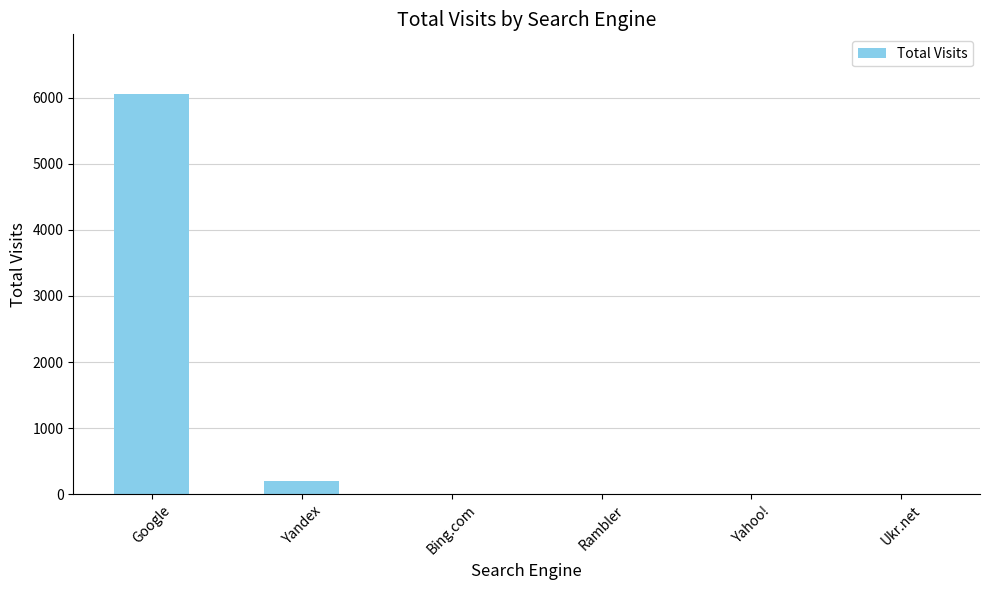

At which category does the chart reach its peak across all series?

Google